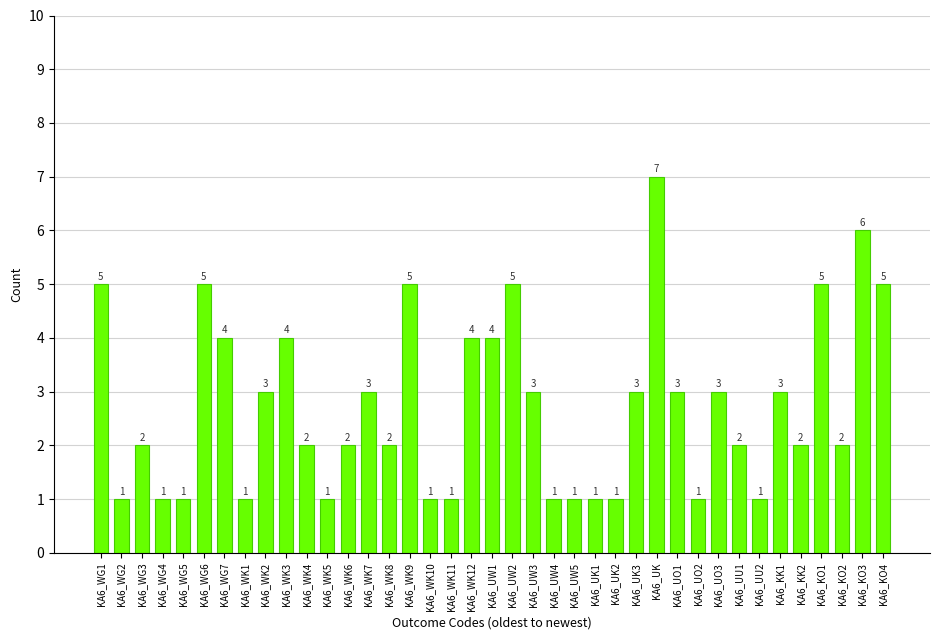

The chart shows a value of 4 at KA6_WK3. True or false?

True